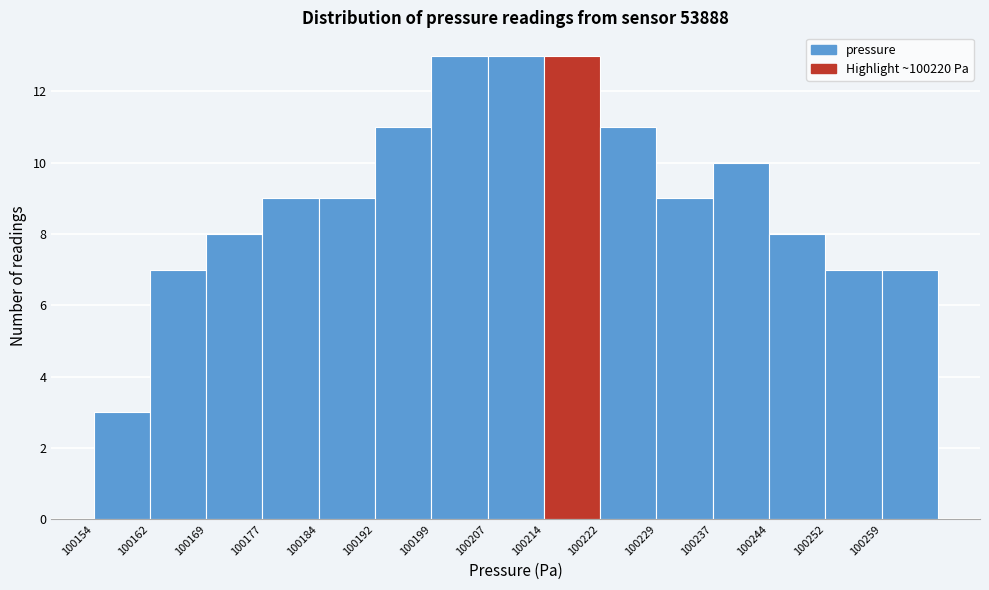

How tall is the bar that spans 100252 to 100260 on the x-axis? Neither the bar edges nor the heights are printed on the chart, so give them approximately, as read against the axes.

7